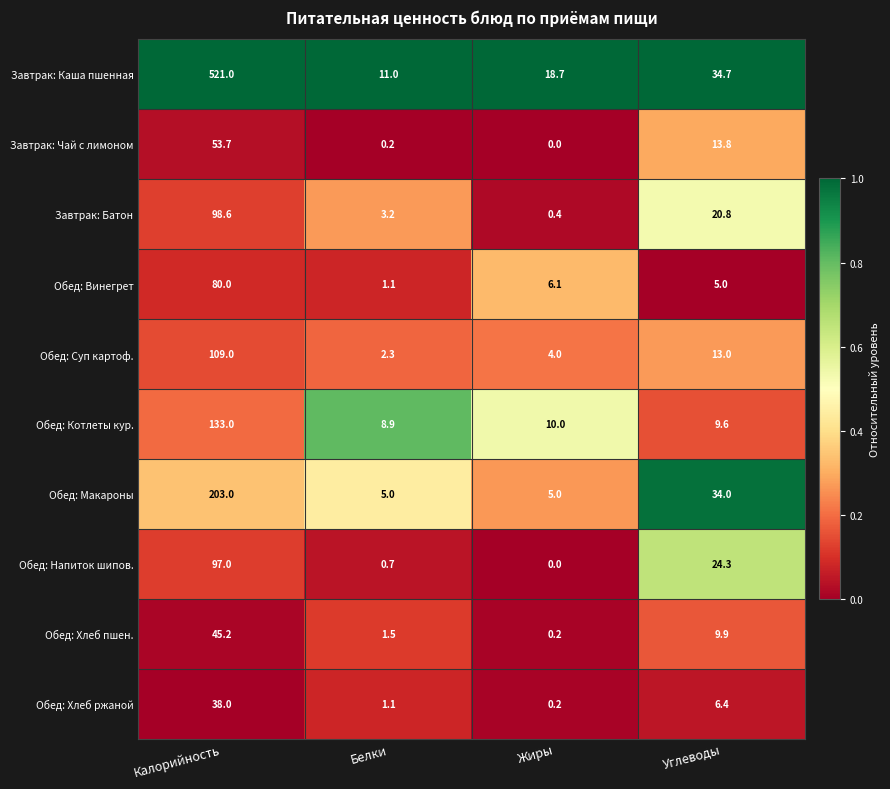

How many distinct data groups are displayed?

10